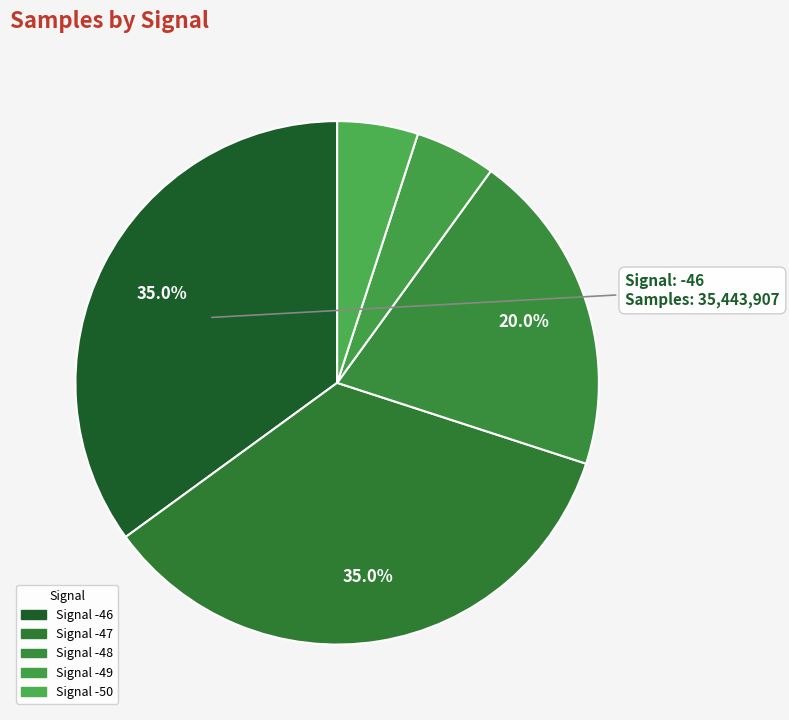

How many slices are in this pie chart?

5